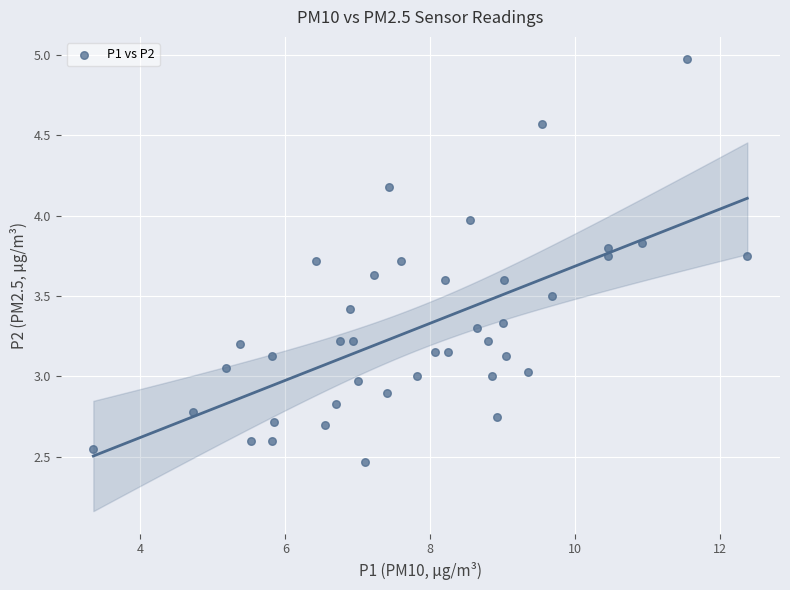

What is the range of X values (max minus min)?

9.0